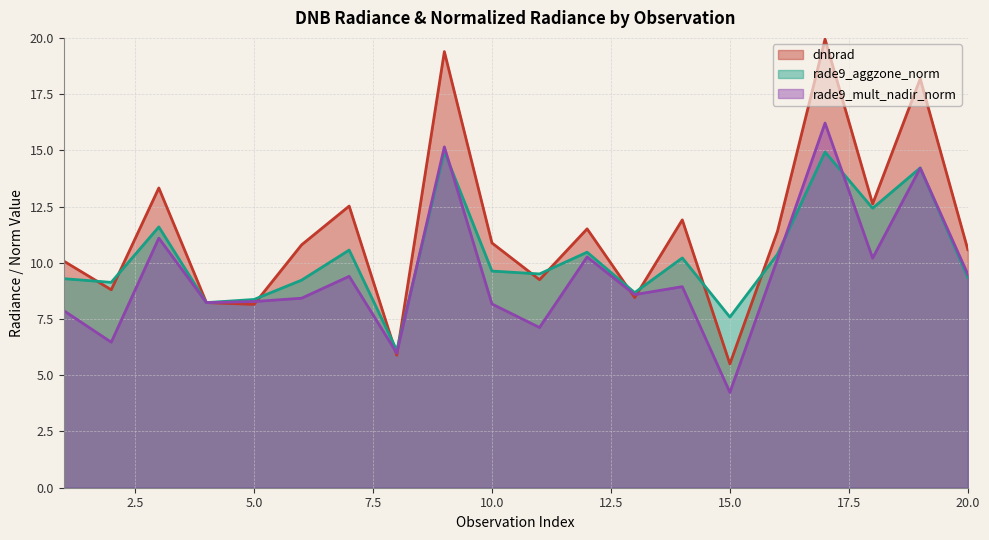

What is the sum of all dnbrad values?

227.4